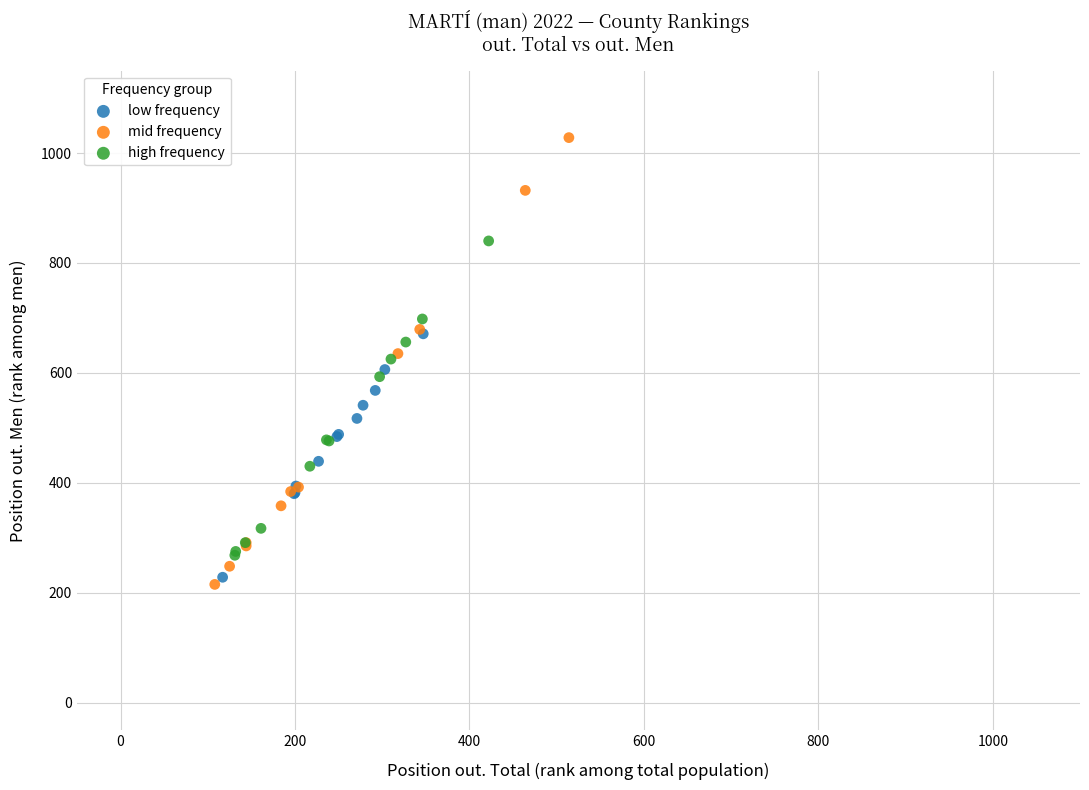

What are all the series names shown in the legend?

low frequency, mid frequency, high frequency